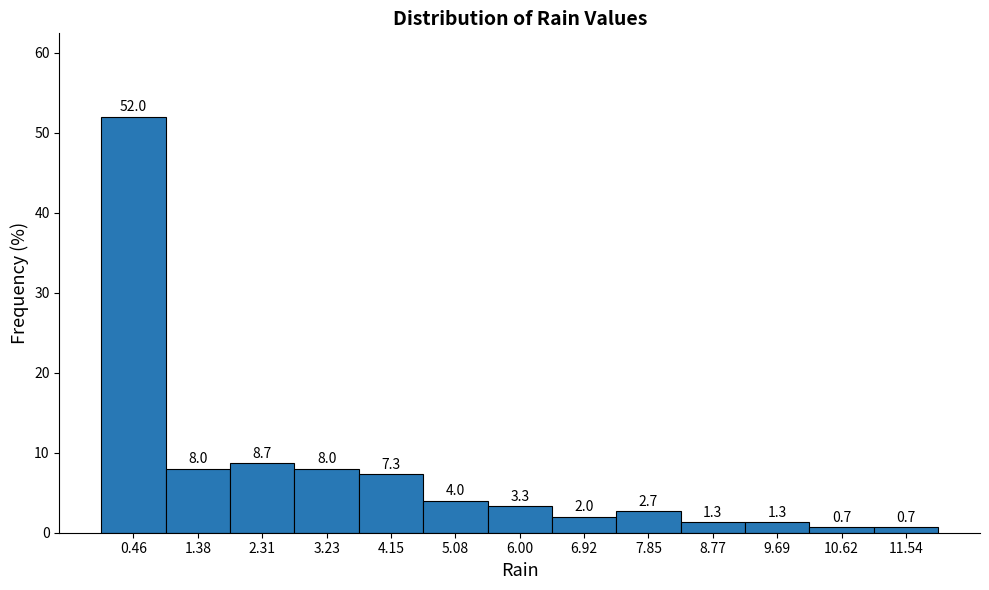

Reading left to right, transcribe this chart: for each bar, give the range it covers on the x-axis and its height. The bar edges are not printed on the chart, so give them approximately, as read against the axis.

0.0 to 0.9: 52.0
0.9 to 1.8: 8.0
1.8 to 2.8: 8.7
2.8 to 3.7: 8.0
3.7 to 4.6: 7.3
4.6 to 5.5: 4.0
5.5 to 6.5: 3.3
6.5 to 7.4: 2.0
7.4 to 8.3: 2.7
8.3 to 9.2: 1.3
9.2 to 10.2: 1.3
10.2 to 11.1: 0.7
11.1 to 12.0: 0.7